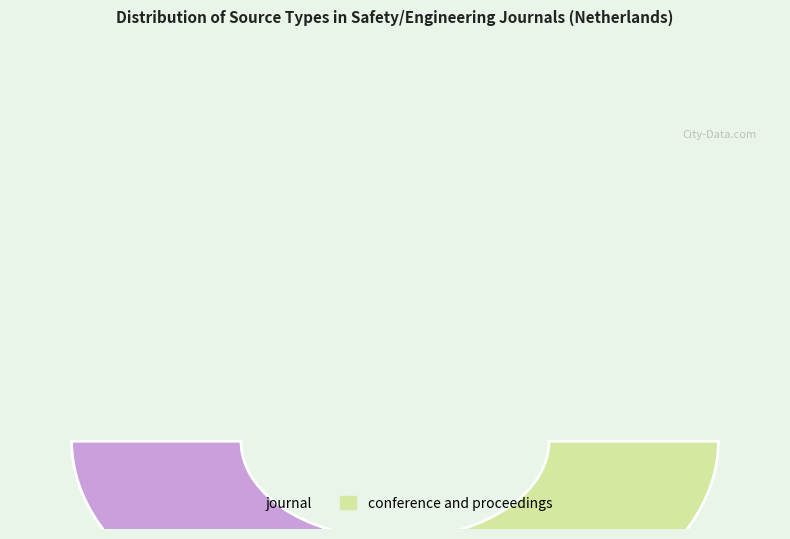

The conference and proceedings slice represents 47% of the pie. True or false?

True